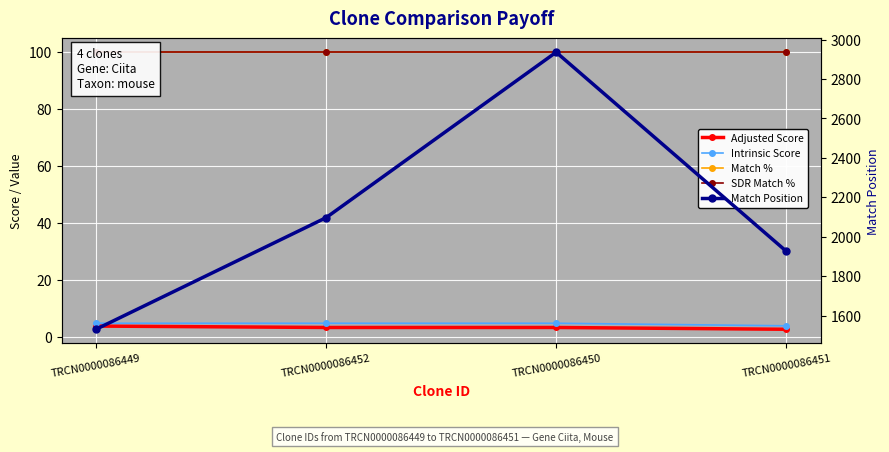

True or false: Match Position and Intrinsic Score intersect in this chart.

False